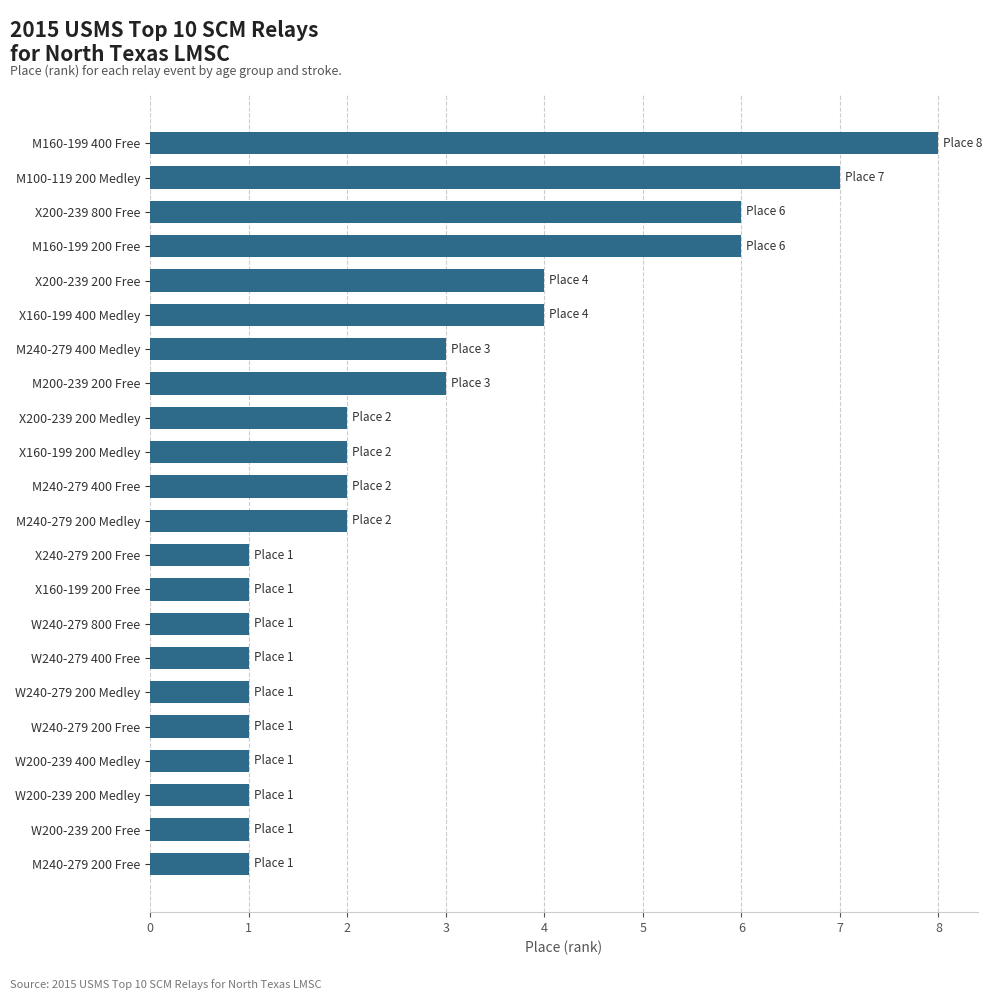

What is the sum of all values?

59